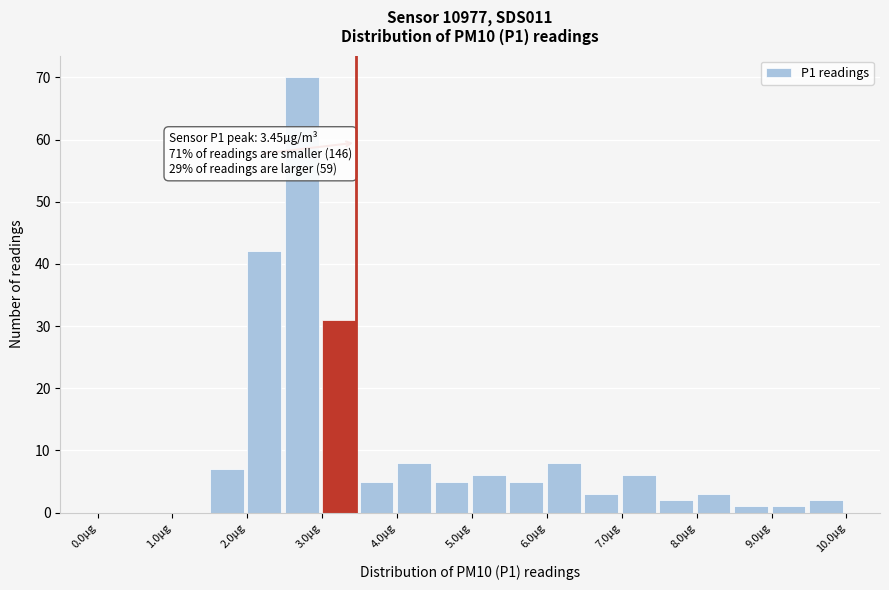

Which range on the x-axis has the tallest bar?

2.5 to 3.0